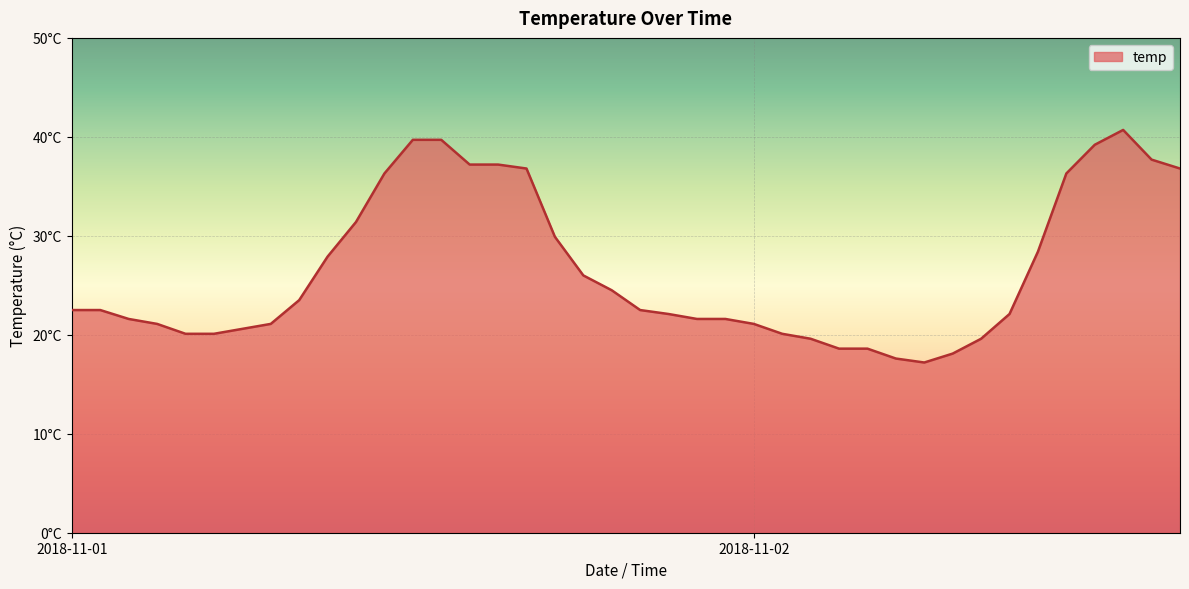

Where does the data first go above 22?

2018-11-01